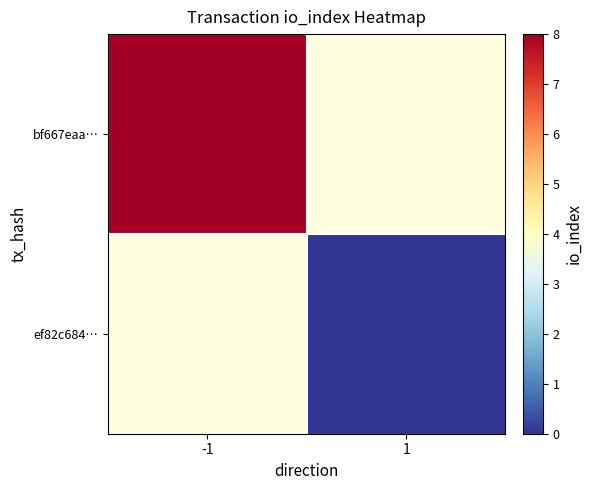

Which series has the widest spread of values?

bf667eaa…